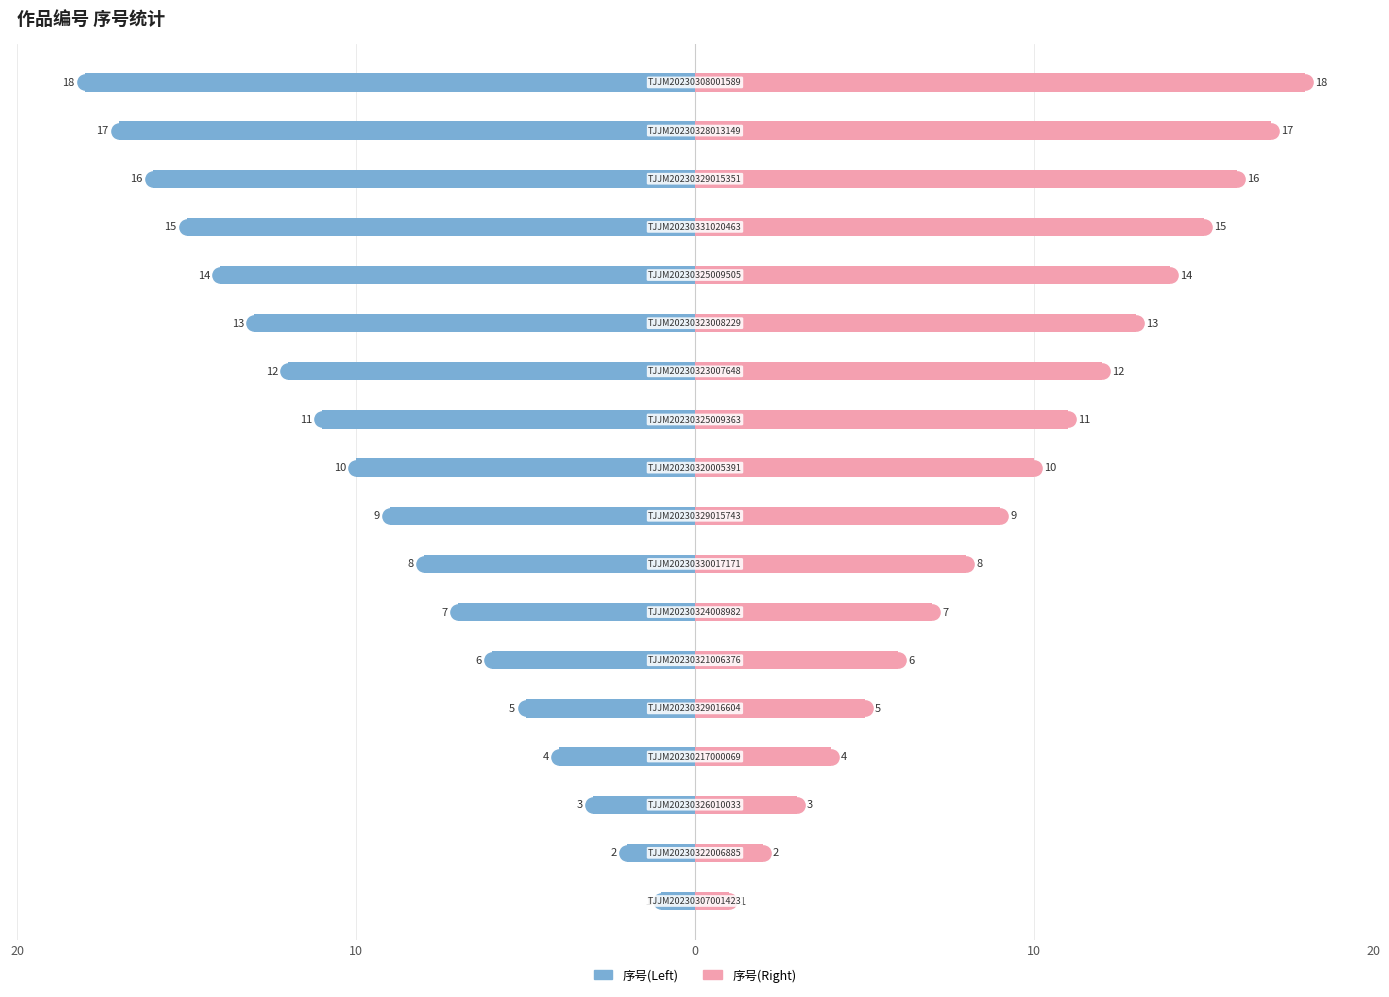

Which series contains the highest Y value?

序号(Right)